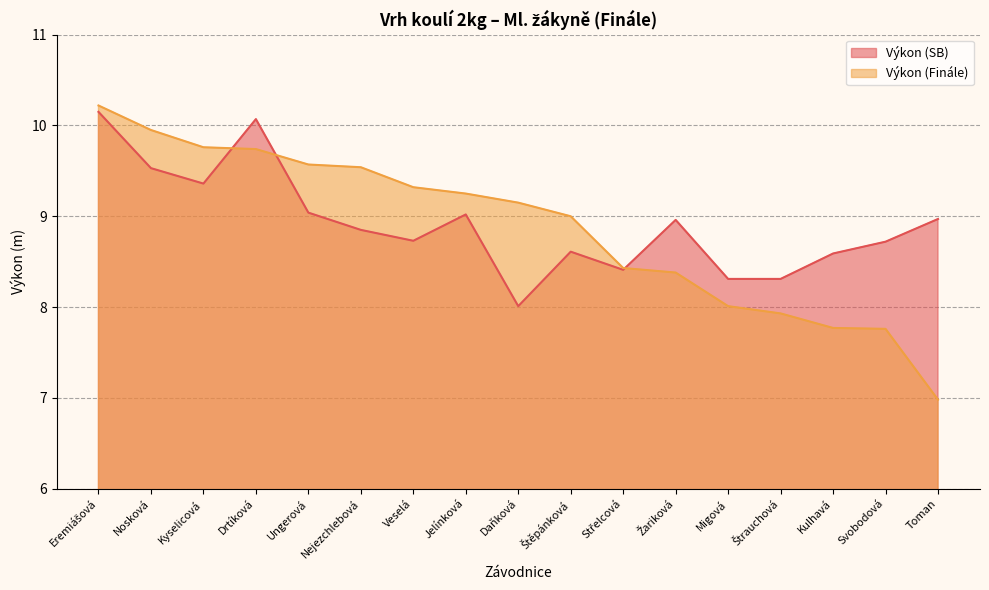

The Výkon (SB) series shows 15.4 at Jelínková. True or false?

False